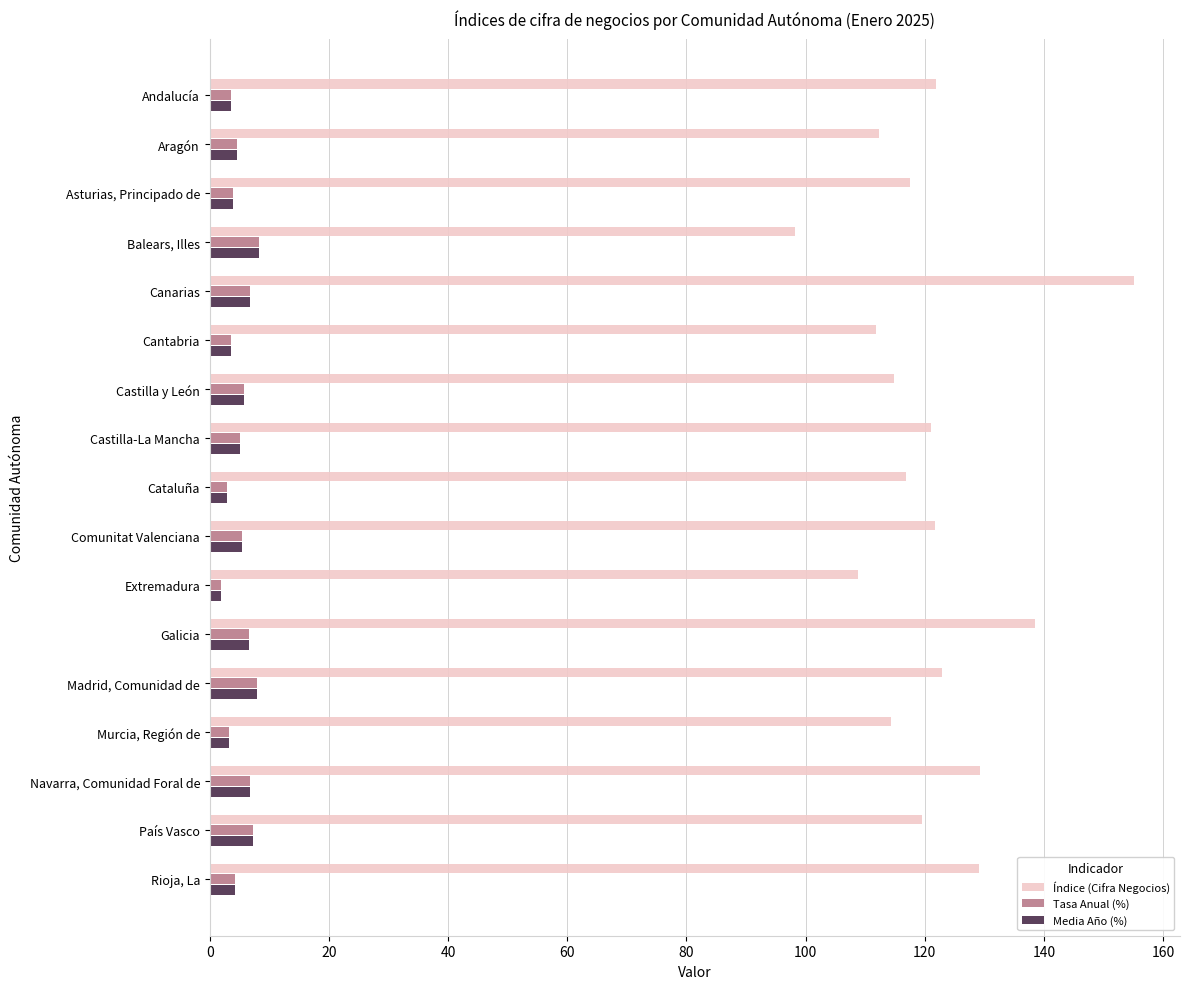

List the labels in order of Índice (Cifra Negocios) value, largest first.

Canarias, Galicia, Navarra, Comunidad Foral de, Rioja, La, Madrid, Comunidad de, Andalucía, Comunitat Valenciana, Castilla-La Mancha, País Vasco, Asturias, Principado de, Cataluña, Castilla y León, Murcia, Región de, Aragón, Cantabria, Extremadura, Balears, Illes